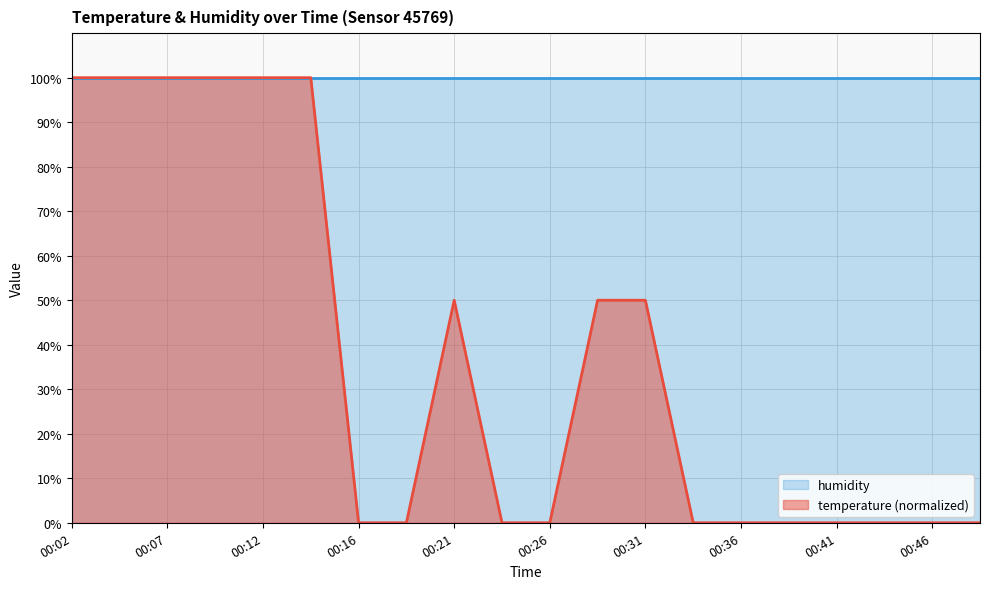

The value at 00:34 is 0.0. True or false?

True